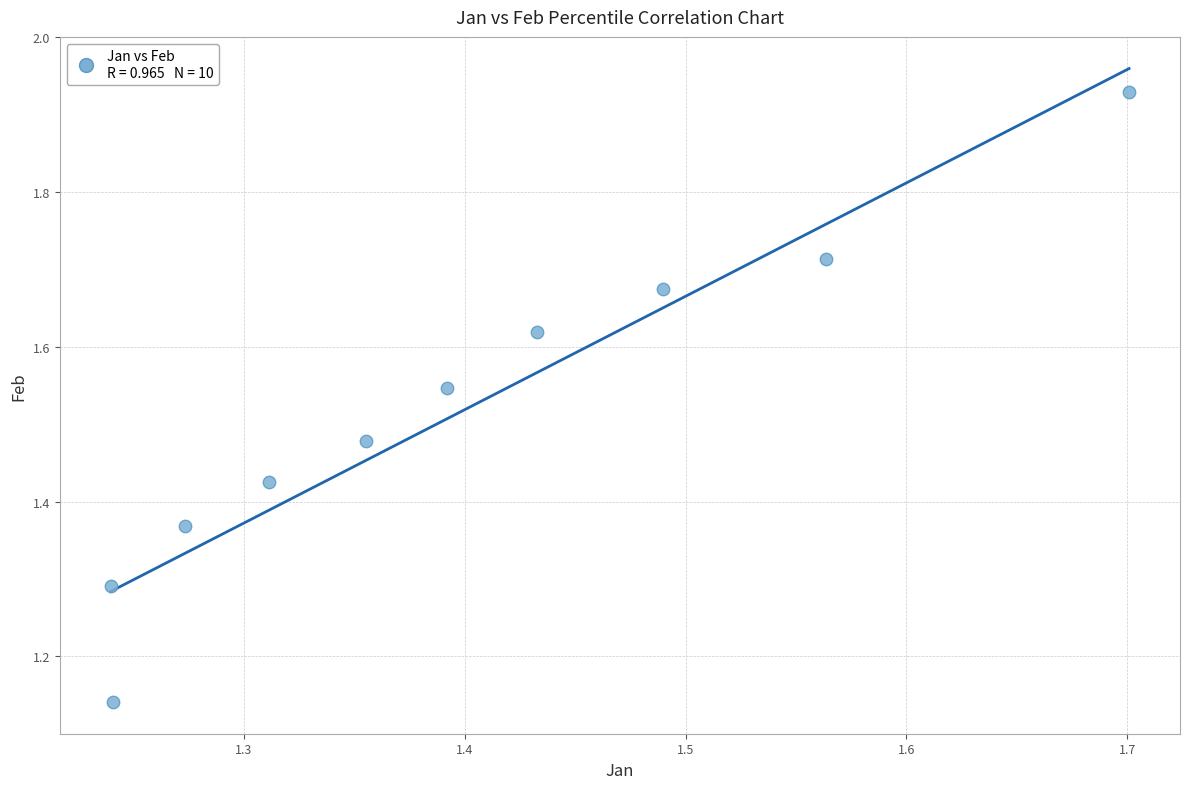

What is the range of X values (max minus min)?

0.5